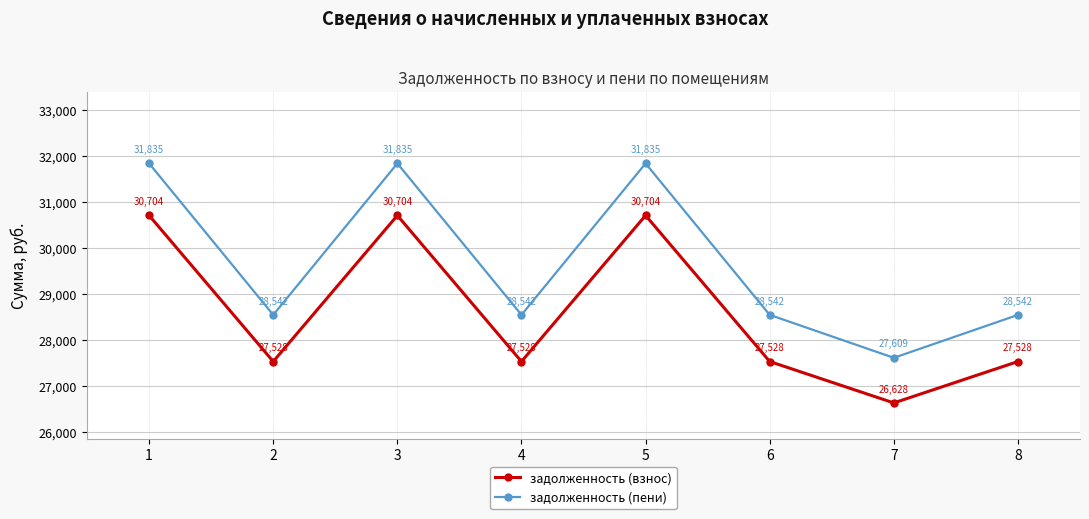

How many lines are shown in the chart?

2